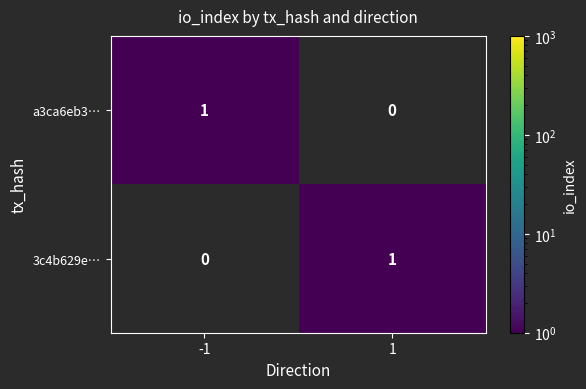

How many categories are shown in the chart?

2